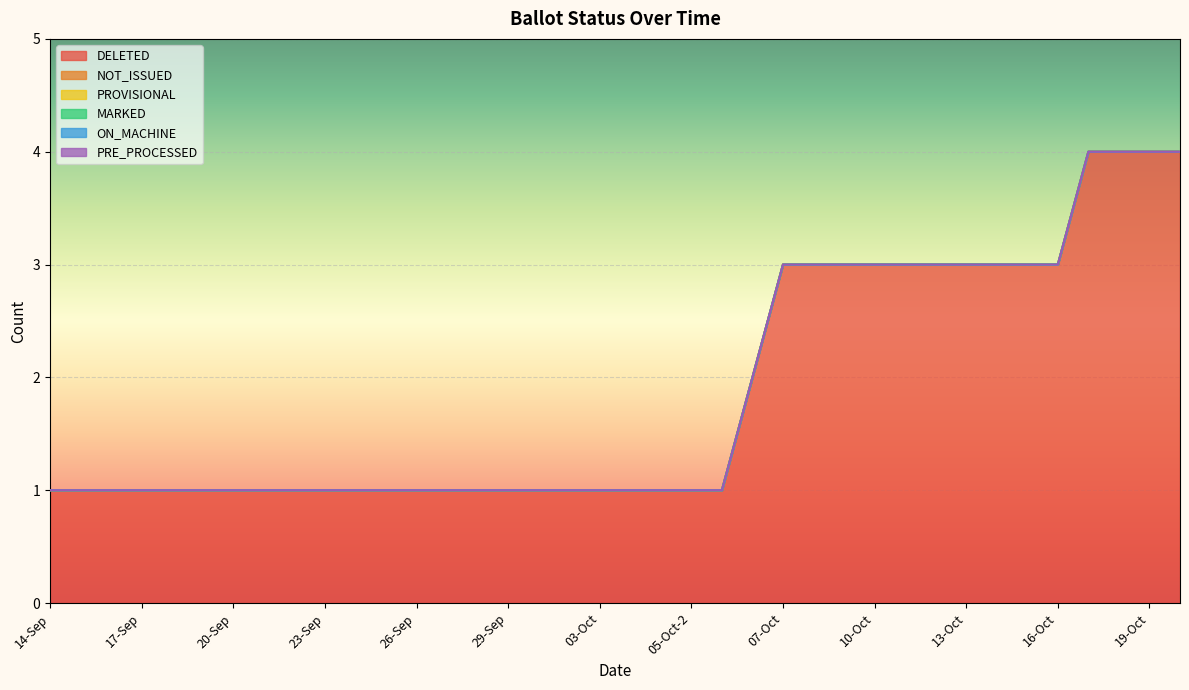

At which label does DELETED reach its minimum?

14-Sep